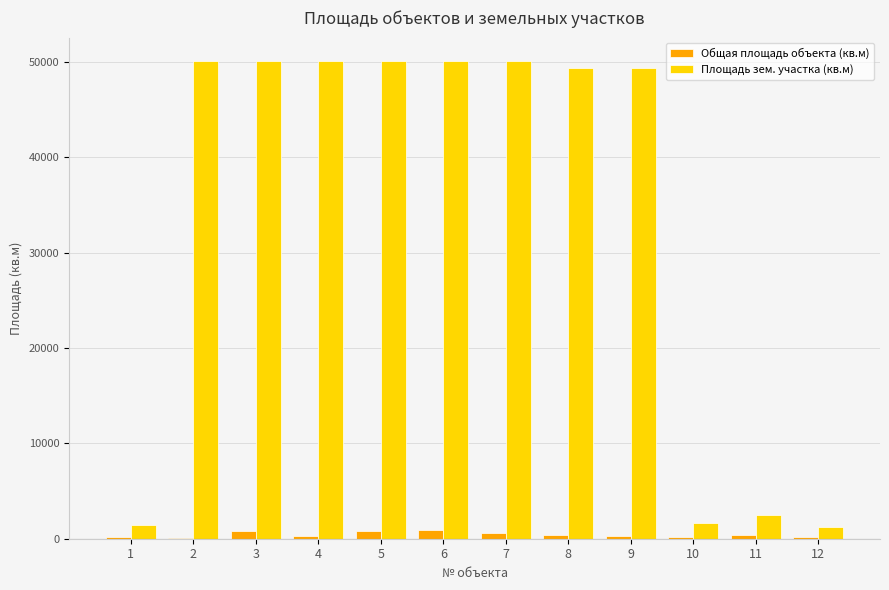

Between 9 and 12, which series saw the biggest shift?

Площадь зем. участка (кв.м)